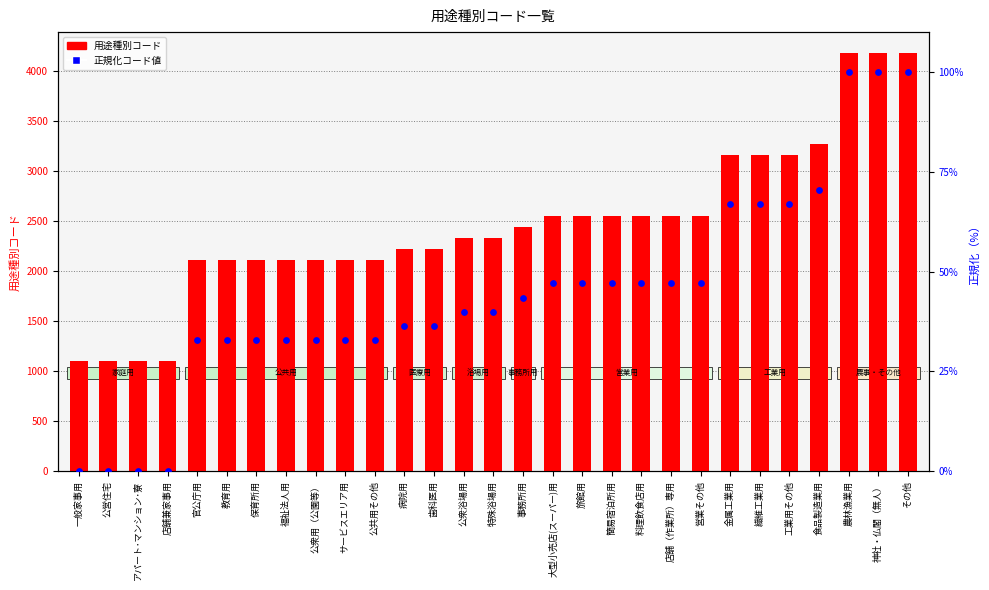

Which series reaches the maximum Y coordinate?

用途種別コード